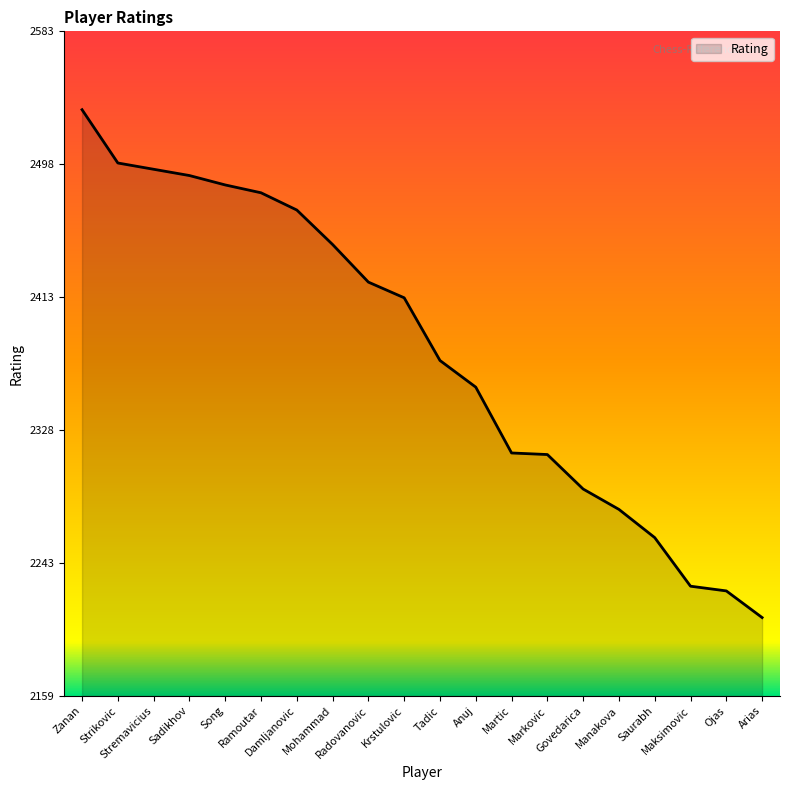

What is the difference between the maximum and minimum values?

324